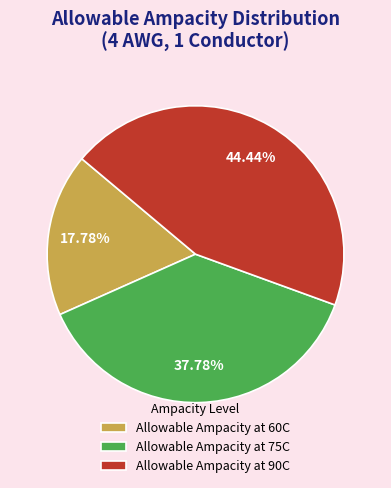

To the nearest percent, what is the difference between the largest and smallest slice percentages?

27%